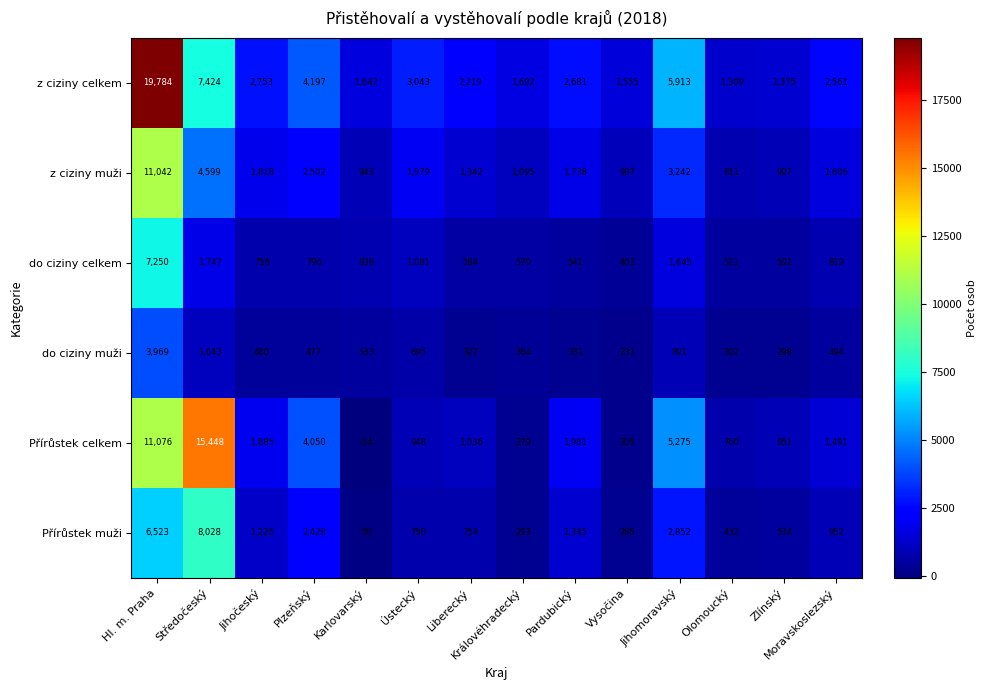

The value of z ciziny celkem at Liberecký is 3554. True or false?

False